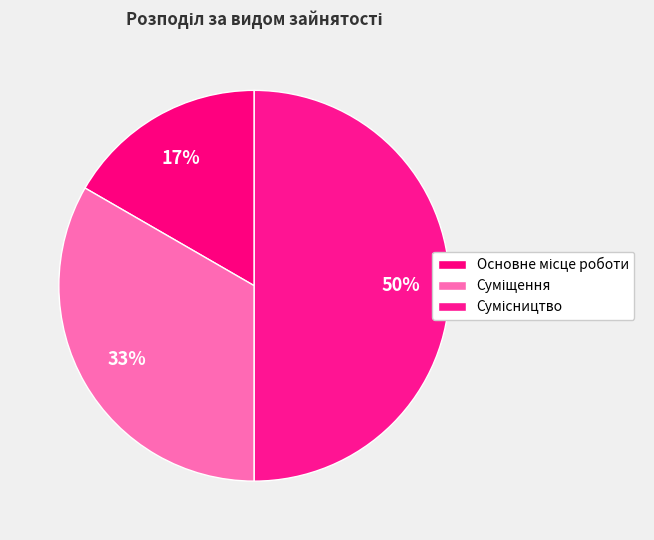

Count the number of slices in the pie.

3